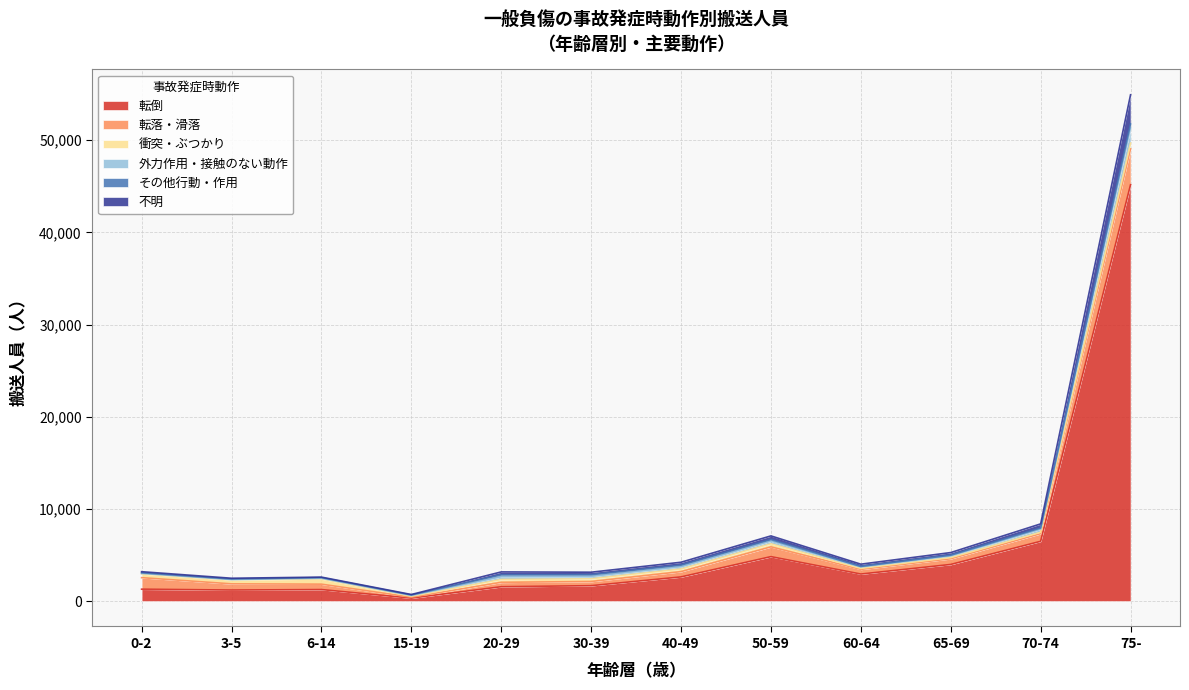

How many lines are shown in the chart?

6